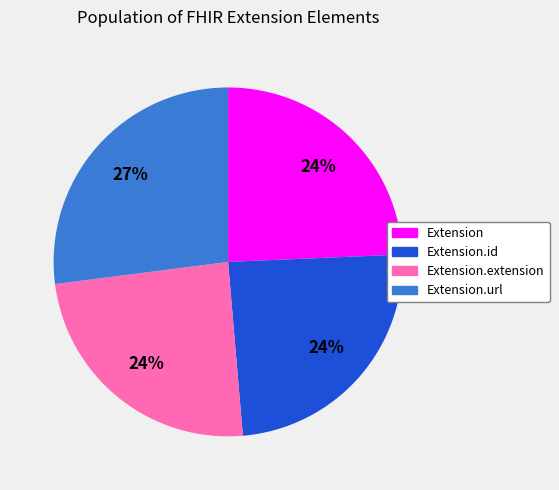

How many slices are in this pie chart?

4